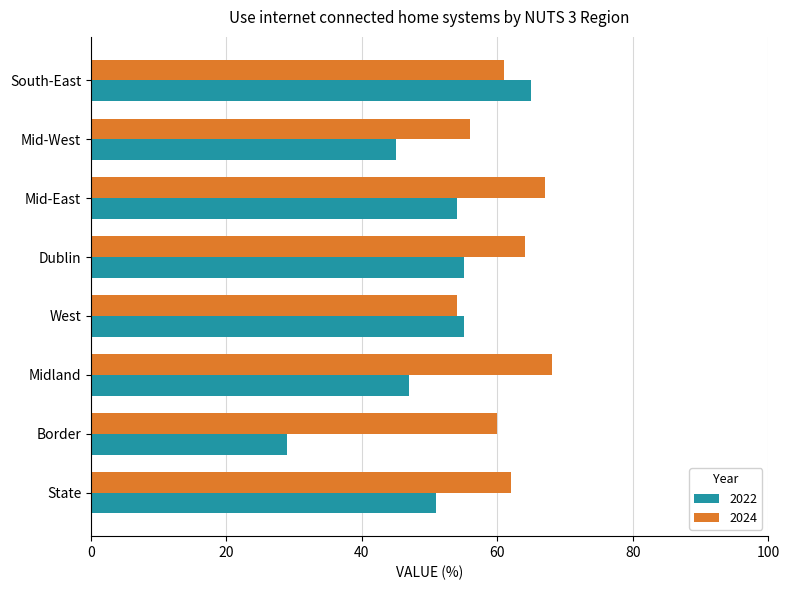

List the series in order of their overall mean, lowest first.

2022, 2024